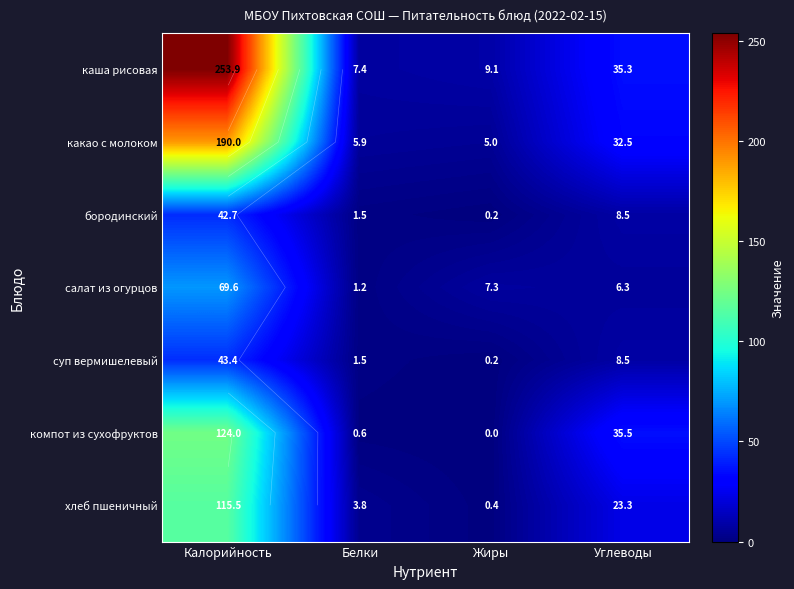

The value of каша рисовая at Жиры is 14.3. True or false?

False